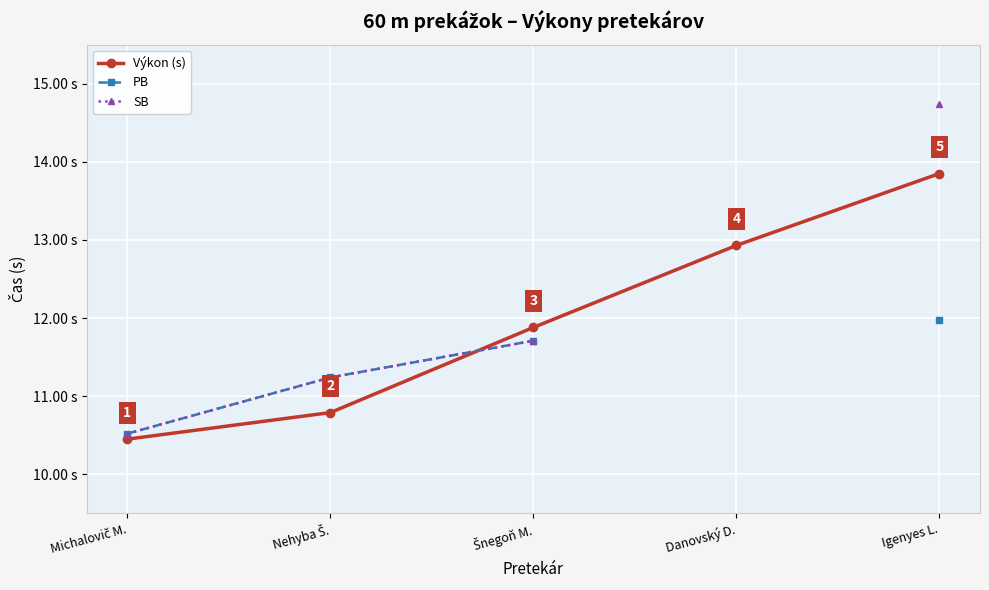

True or false: SB and PB cross at least once.

False